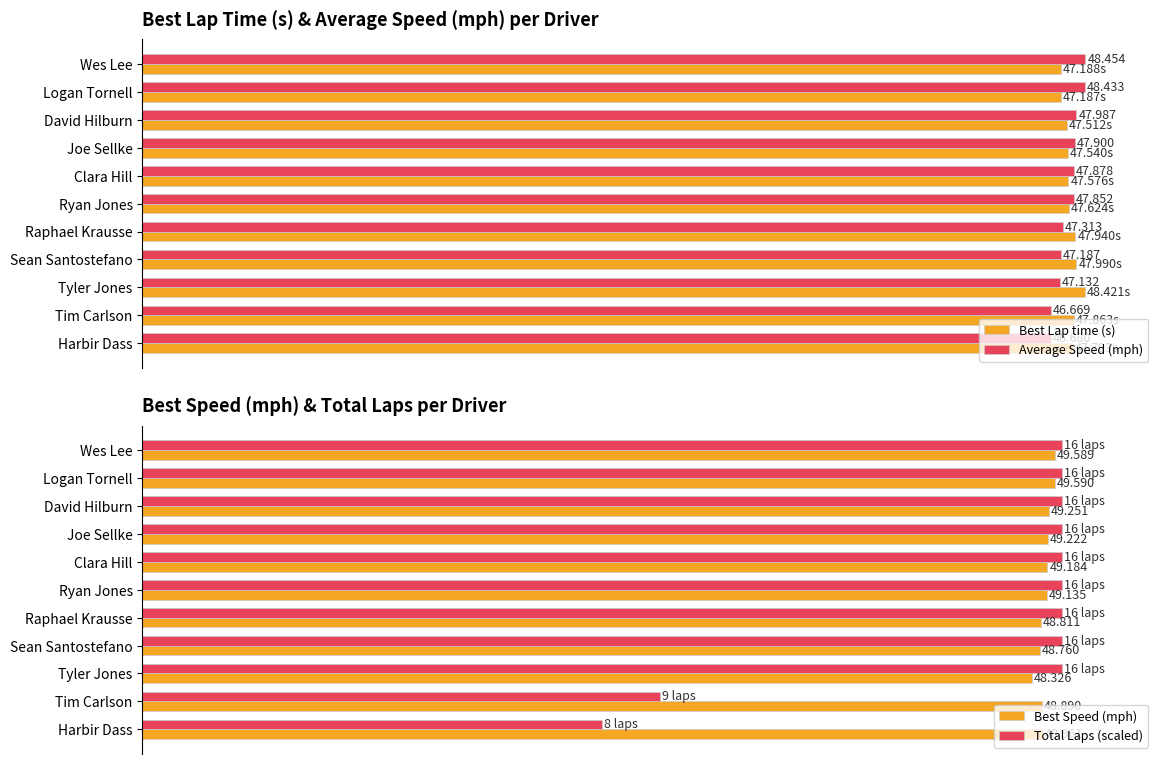

Between Clara Hill and Wes Lee, which is larger?

Clara Hill